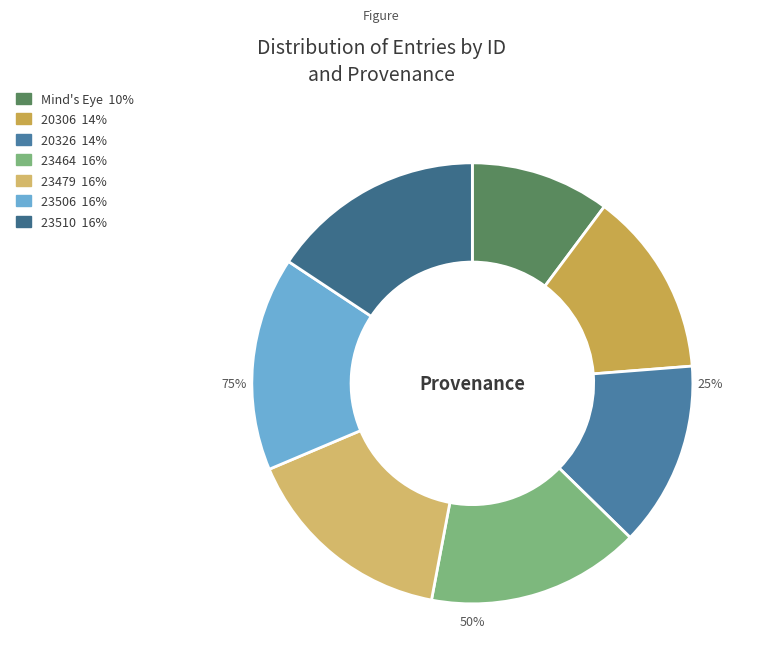

The Reading (20326) slice represents 14% of the pie. True or false?

True